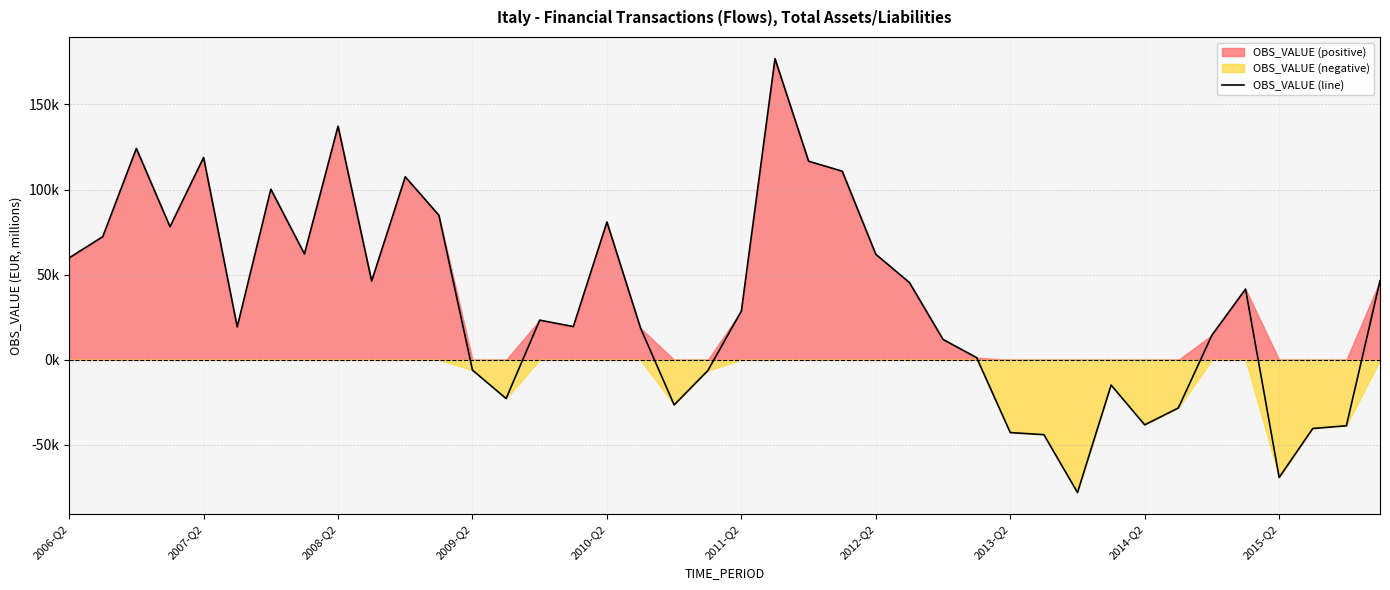

What is the smallest value displayed?

-77943.2